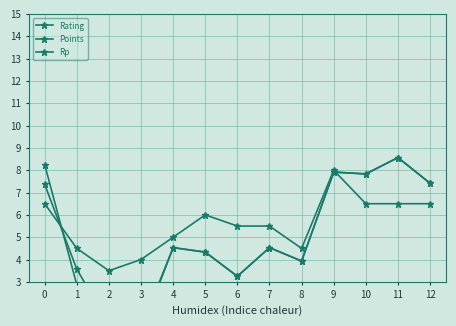

In Rp, how many points are lower than both neighbors (excluding endpoints)?

4